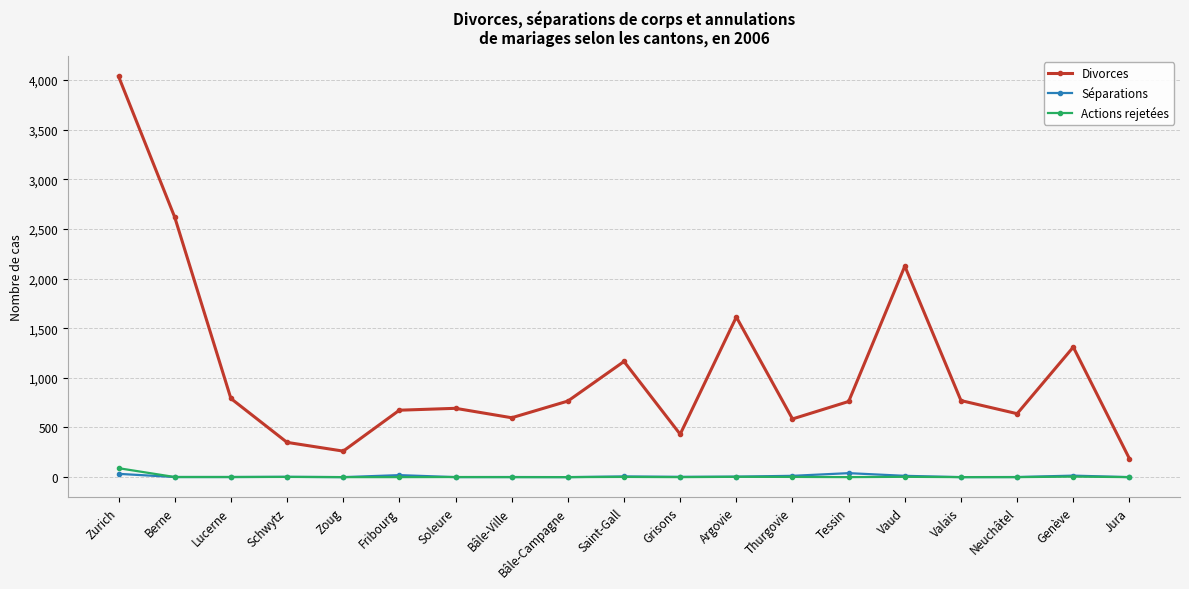

What is the difference between the highest and lowest values at Genève?

1305